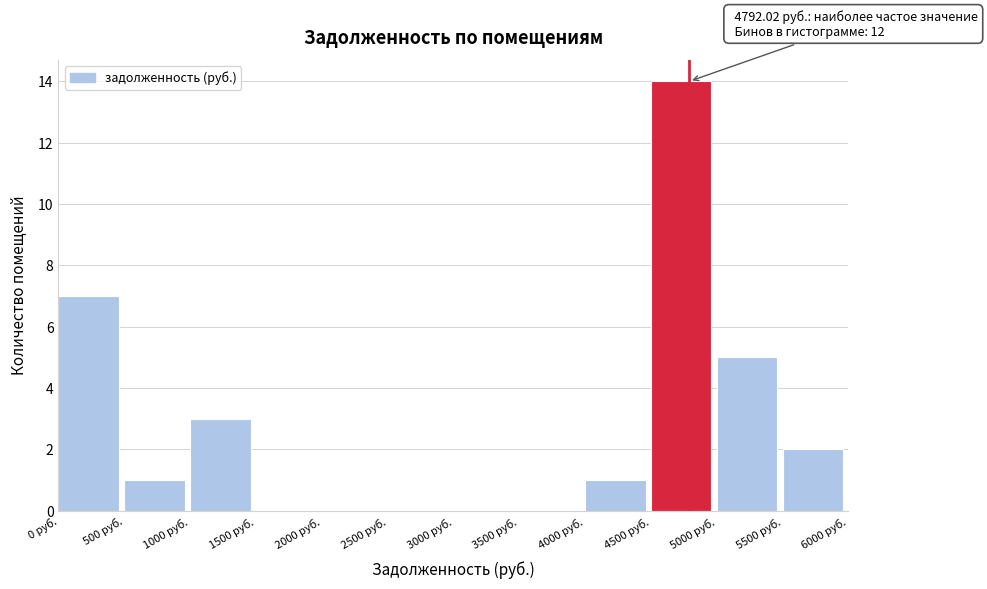

Over which range of the x-axis is the bar tallest?

4500 to 5000